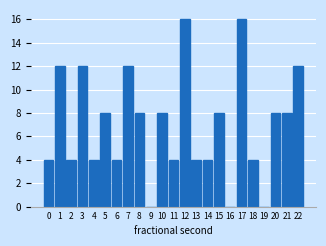

Reading left to right, what are all the values shown in this chart?

0=4	1=12	2=4	3=12	4=4	5=8	6=4	7=12	8=8	9=0	10=8	11=4	12=16	13=4	14=4	15=8	16=0	17=16	18=4	19=0	20=8	21=8	22=12